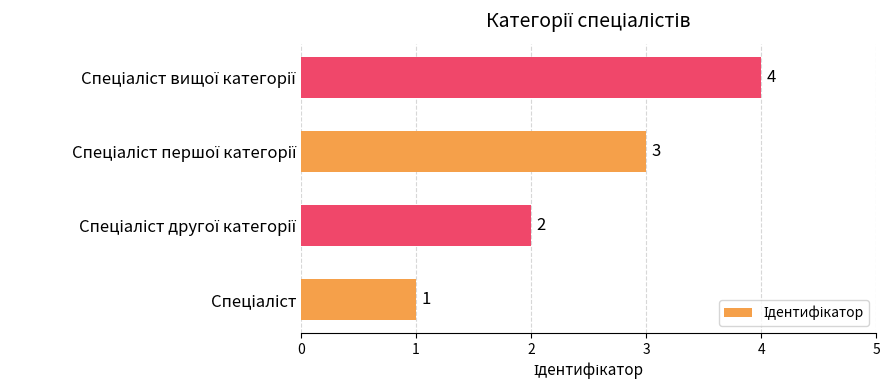

How many values are between 2 and 4?

3